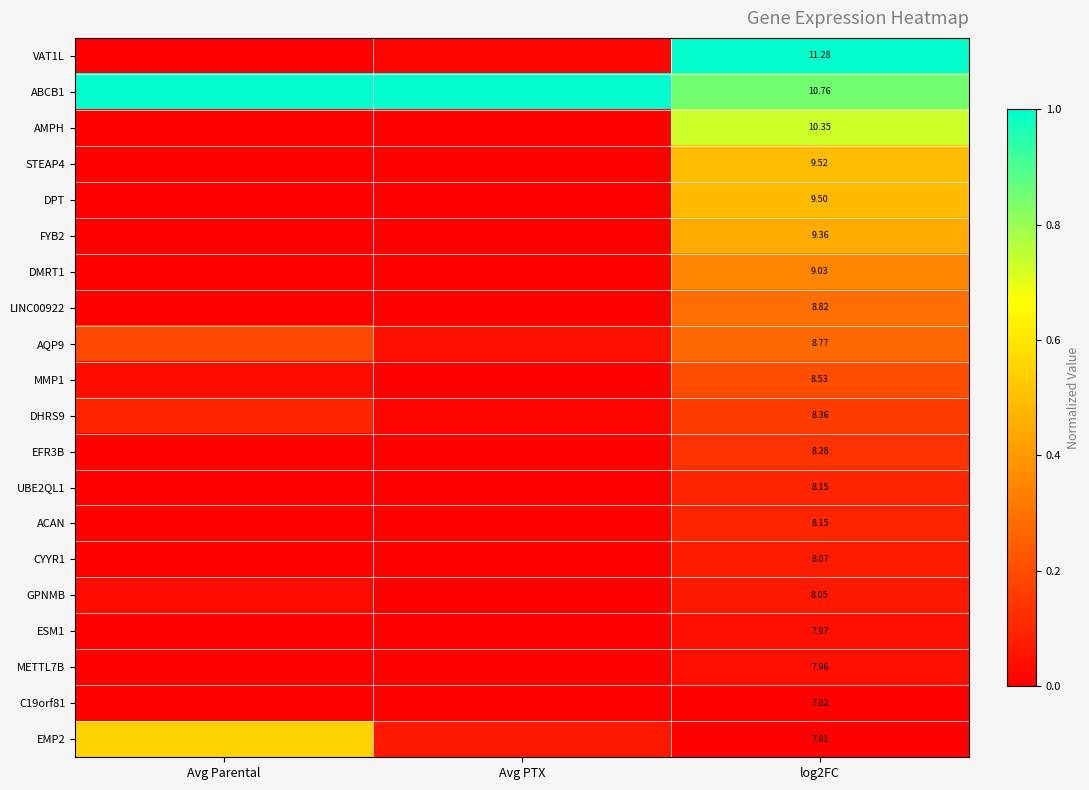

Rank the categories by ESM1 value from lowest to highest.

Avg Parental, Avg PTX, log2FC